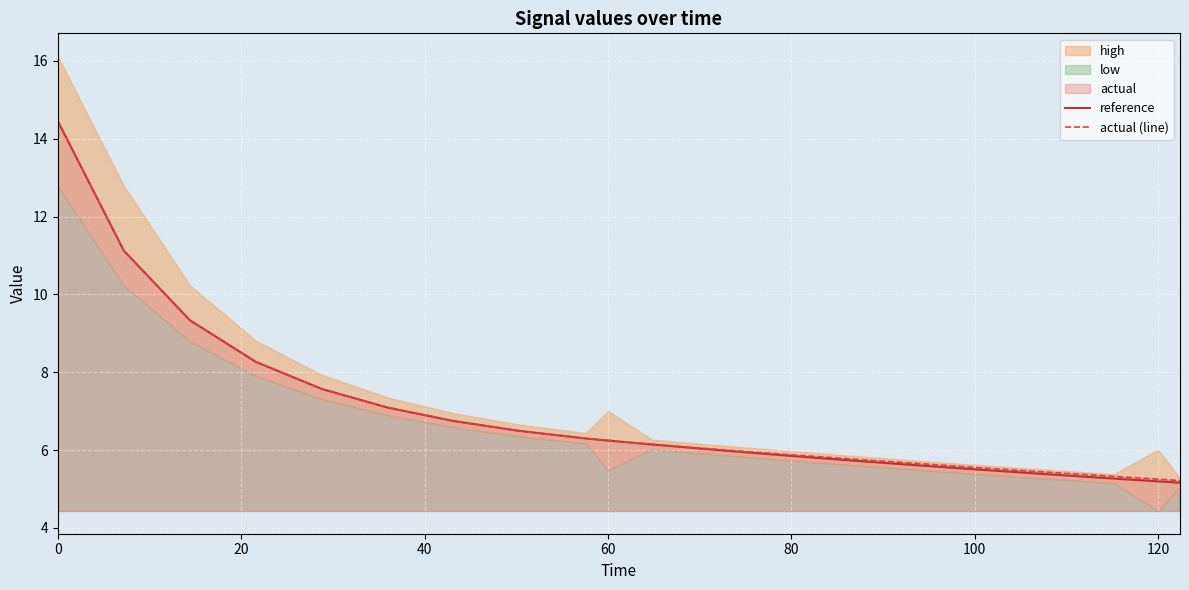

Which series ends up on top after the final intersection of actual (line) and reference?

actual (line)